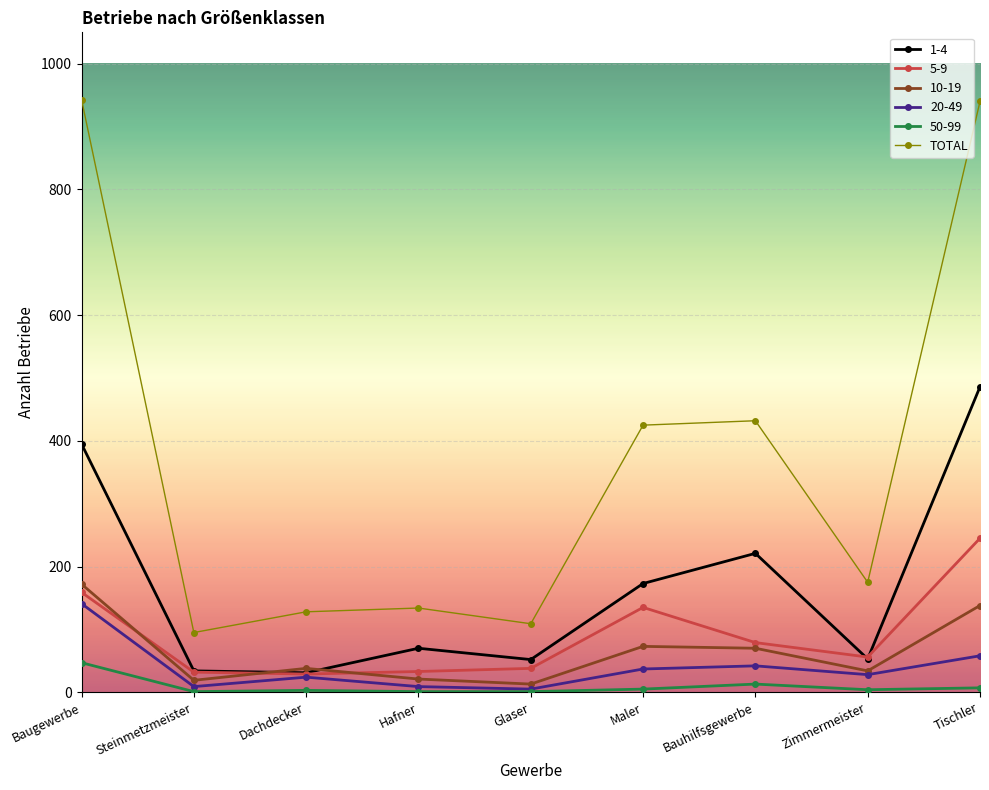

Is it true that 1-4 equals 122 at Hafner?

False